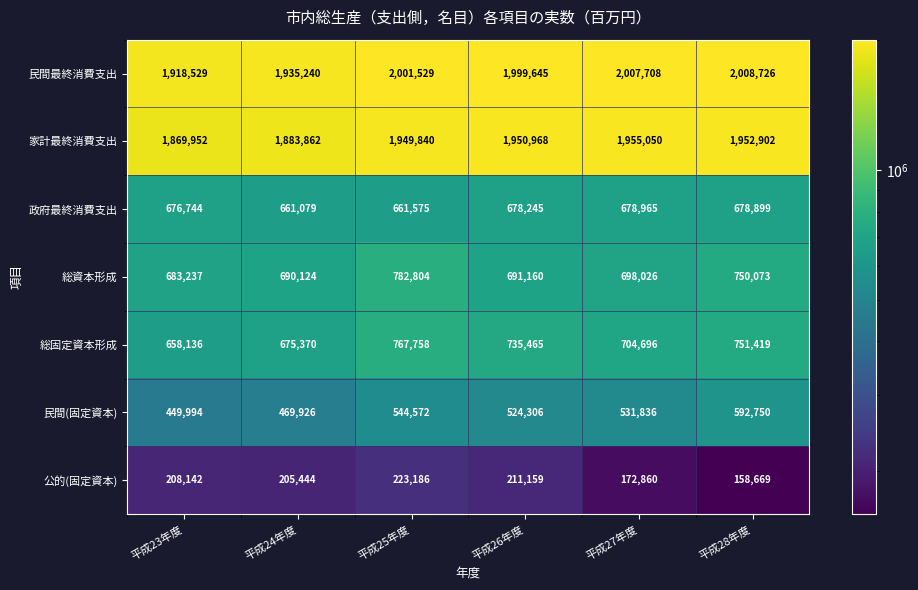

Which series has the largest total across all categories?

民間最終消費支出